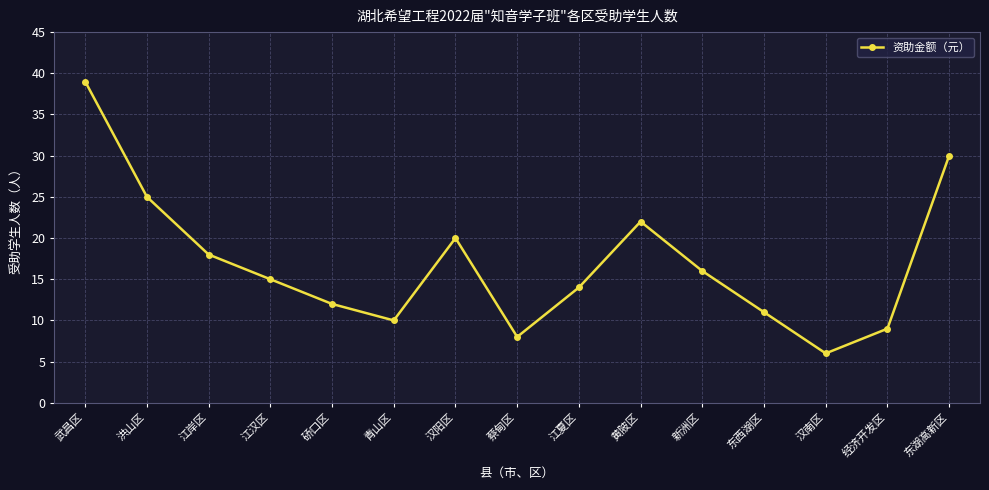

What is the sum of all values?

255